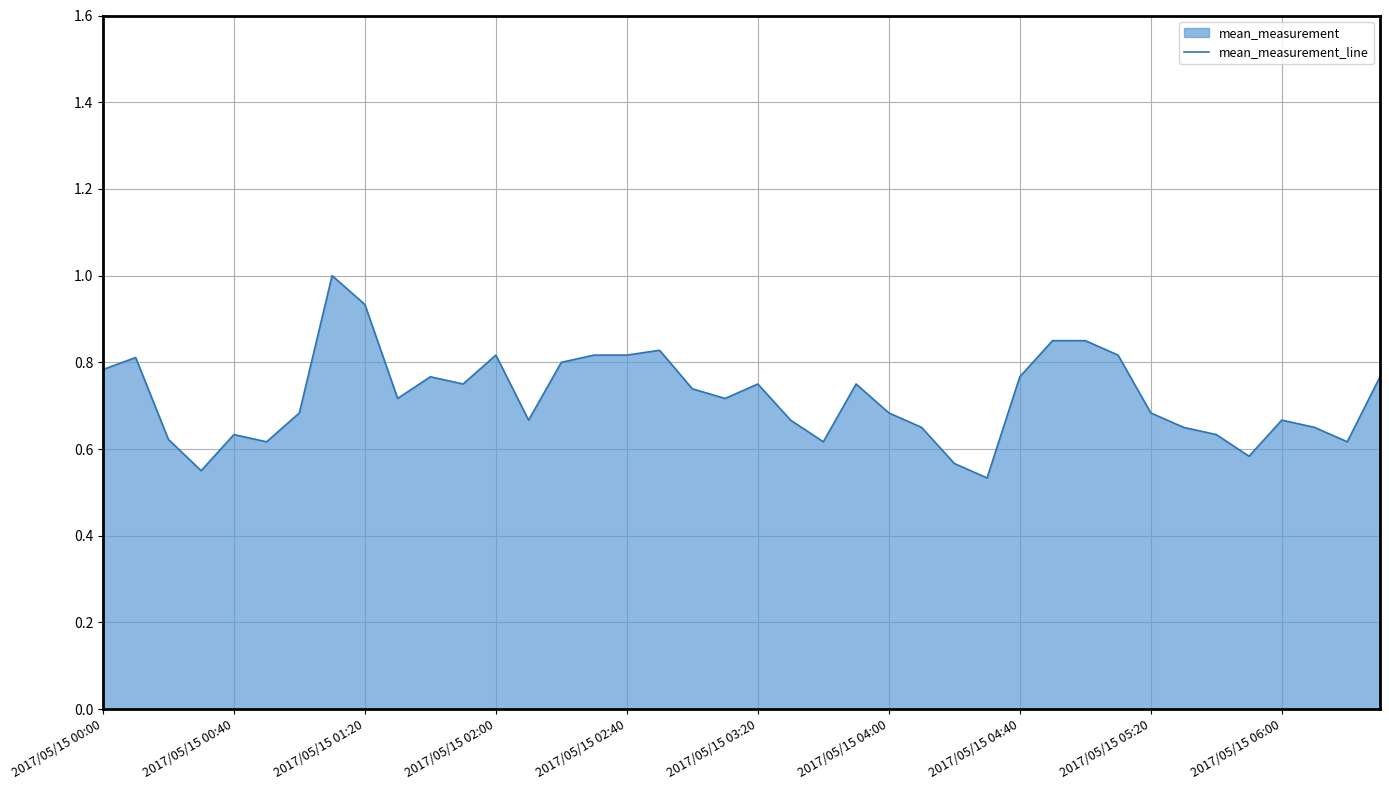

Reading left to right, transcribe all the data shown in this chart.

0.8	0.8	0.6	0.6	0.6	0.6	0.7	1.0	0.9	0.7	0.8	0.8	0.8	0.7	0.8	0.8	0.8	0.8	0.7	0.7	0.8	0.7	0.6	0.8	0.7	0.7	0.6	0.5	0.8	0.8	0.9	0.8	0.7	0.7	0.6	0.6	0.7	0.7	0.6	0.8